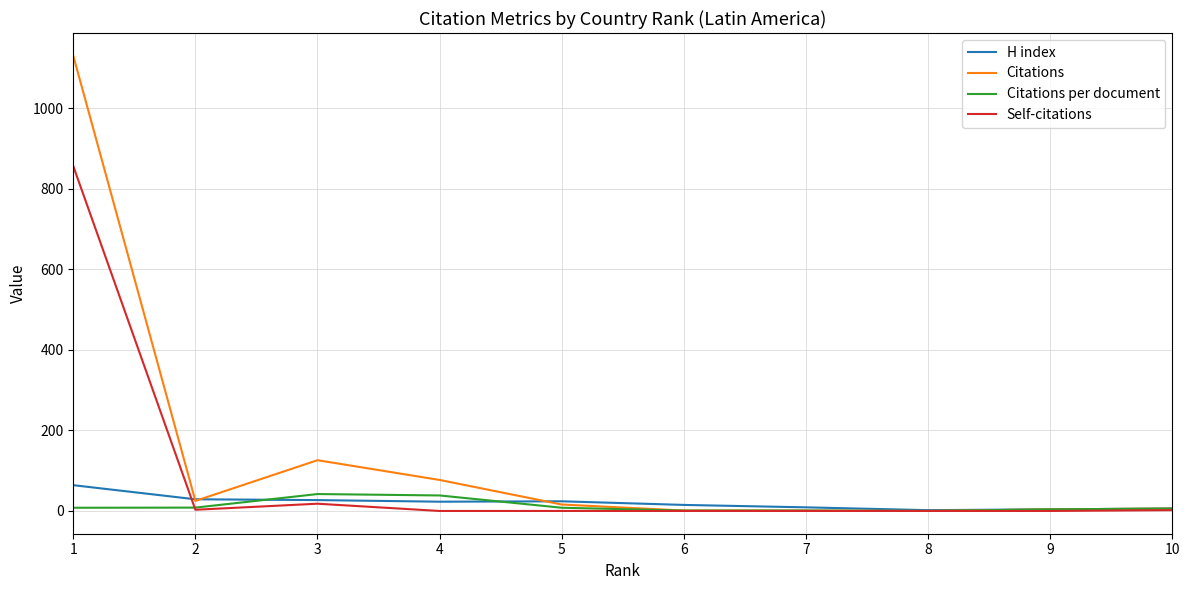

Which category has the highest value across all series?

1